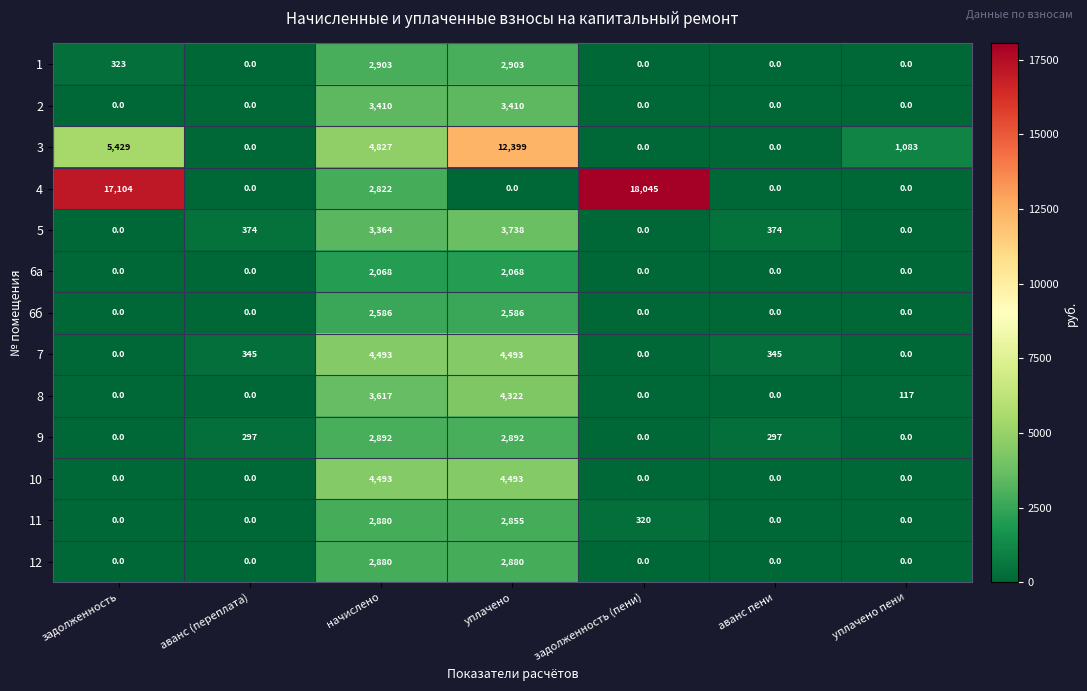

What is the difference between the second highest and second lowest values in the 9 series?

2892